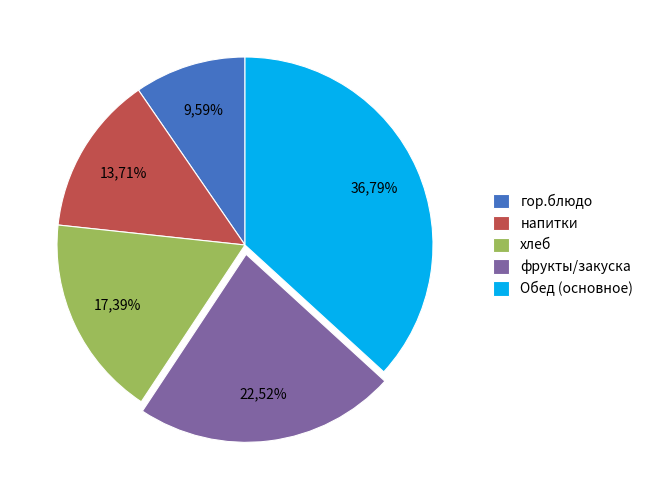

The Хлеб пшеничный (завтрак) slice represents 11% of the pie. True or false?

False